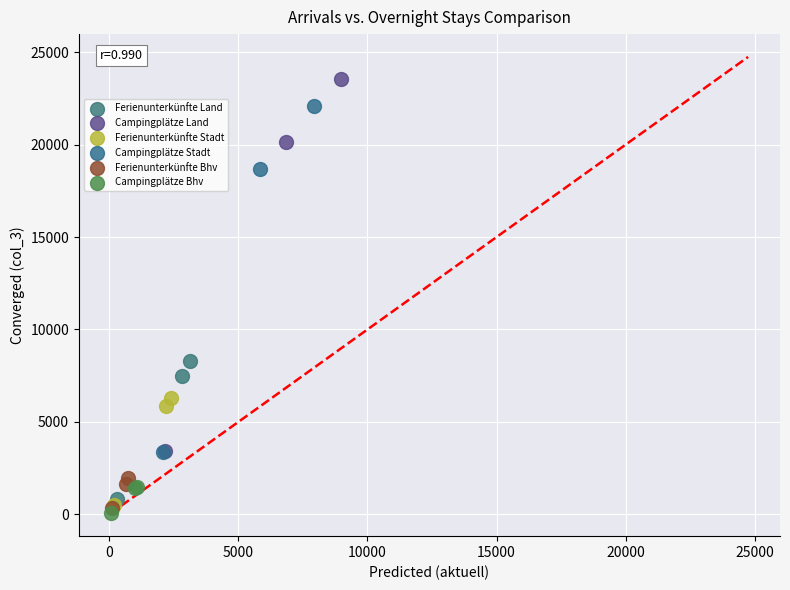

Which series contains the highest Y value?

Campingplätze Land